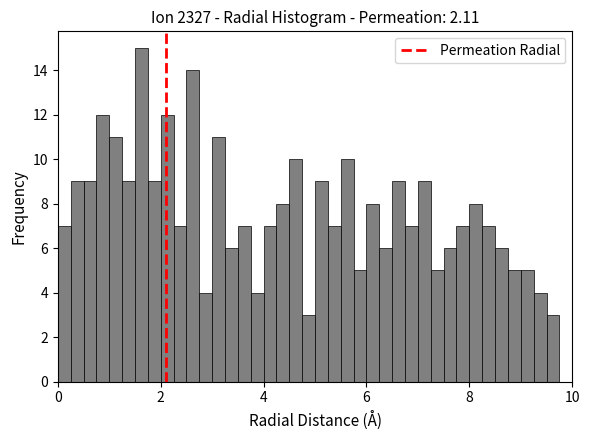

Read against the x-axis, roughly where is the centre of the tallest bar?

1.6